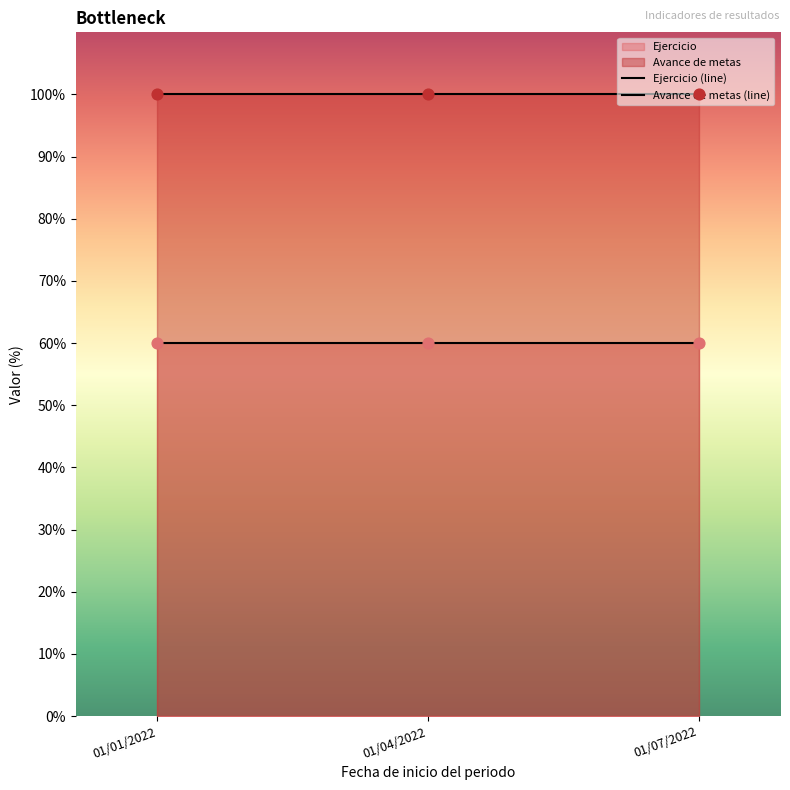

At how many categories does at least one series exceed 99?

3